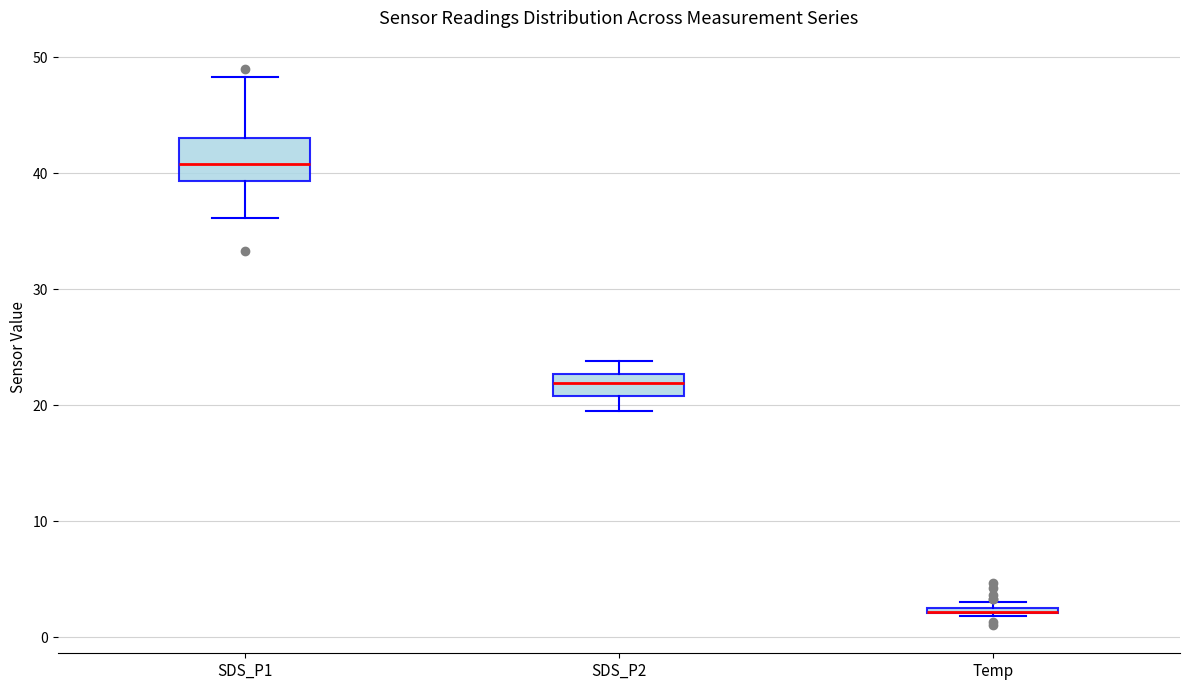

Where does the upper whisker of the box for SDS_P2 end on the y-axis? The values are not printed on the chart, so give them approximately, as read against the axis.

24